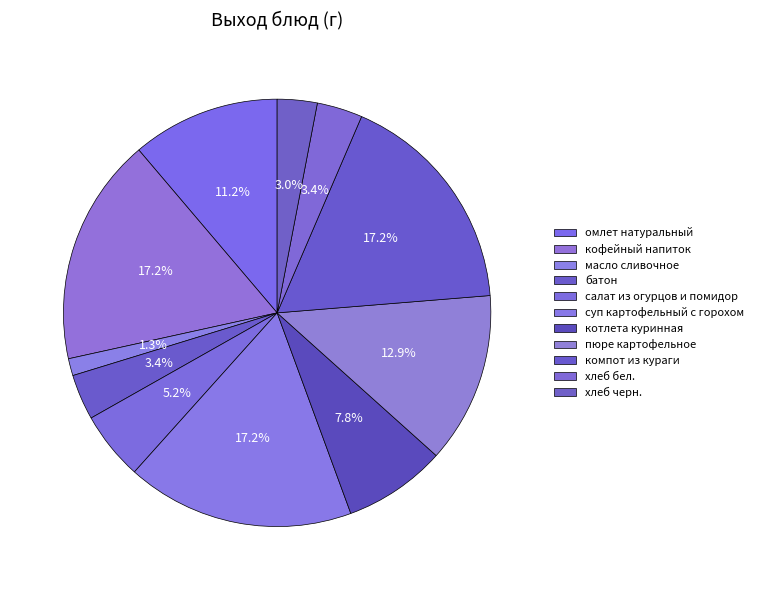

Is it true that кофейный напиток is 17% of the pie?

True